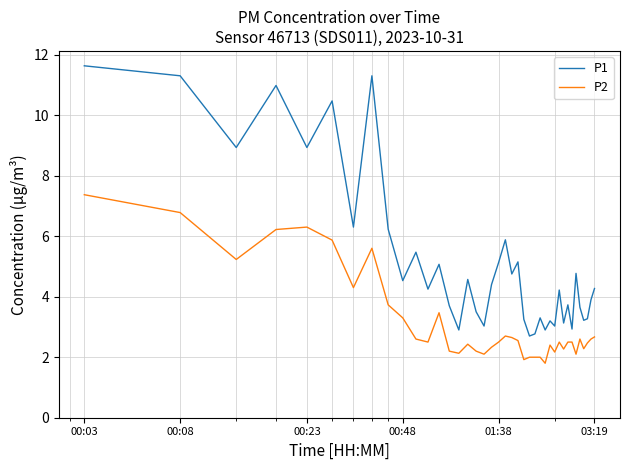

Which series has the largest total across all categories?

P1